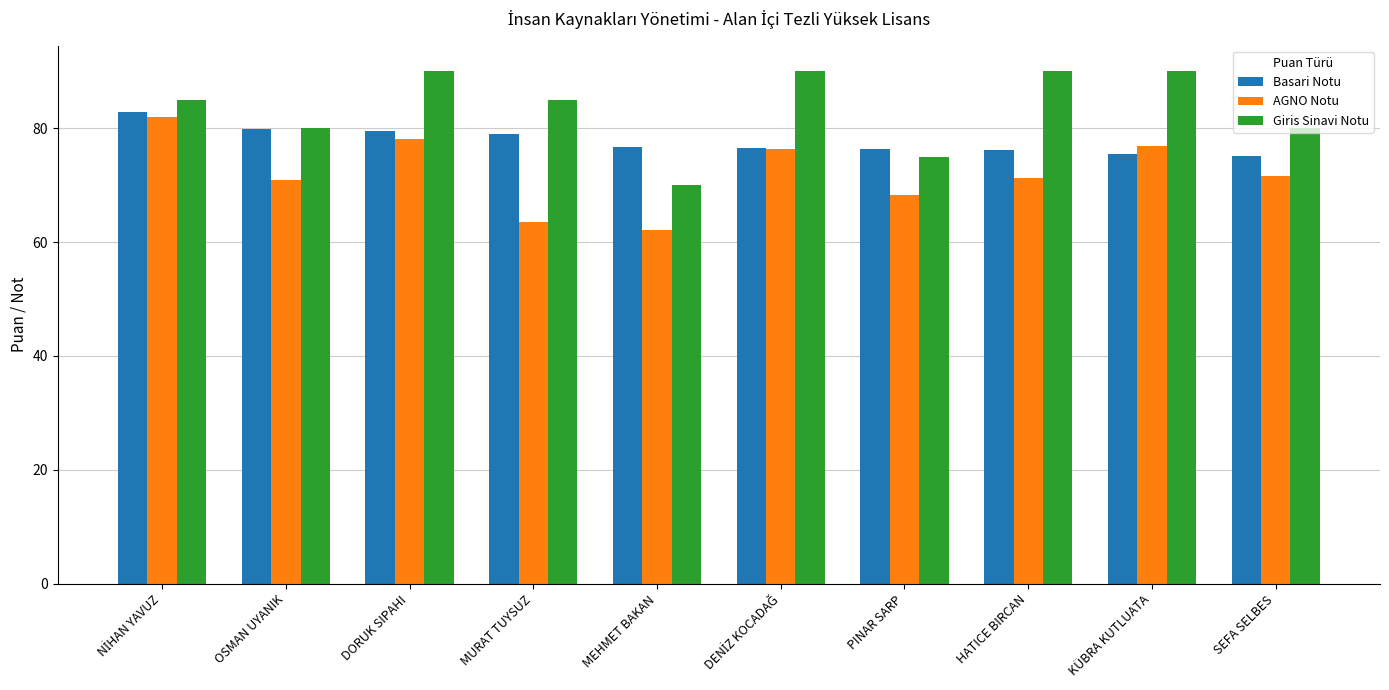

Which label corresponds to the smallest value in the chart?

MEHMET BAKAN